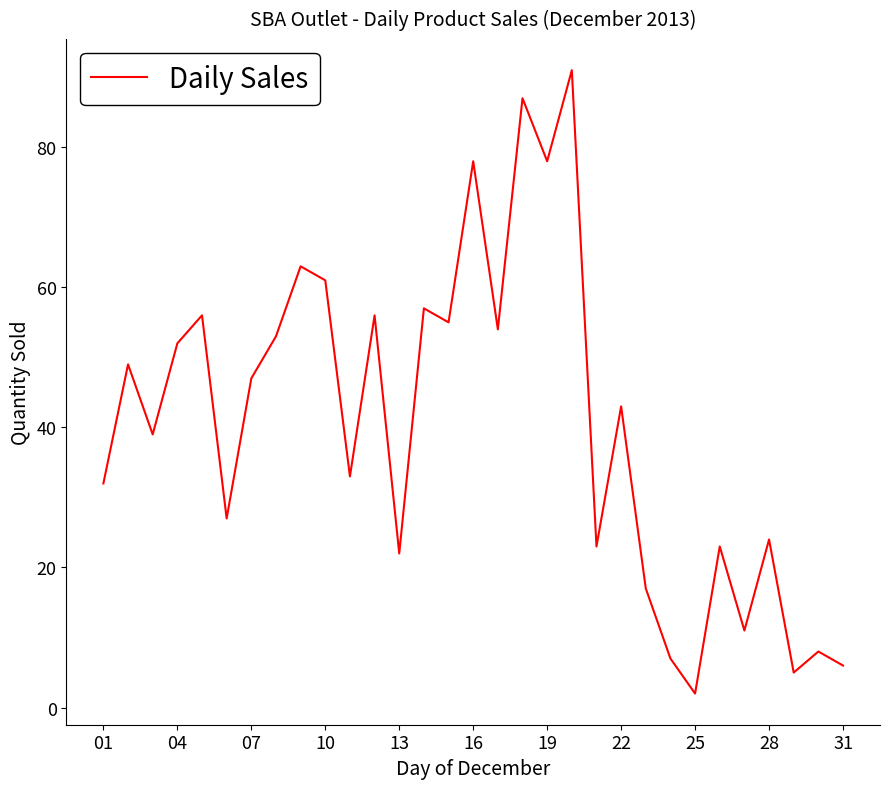

What is the maximum value shown in the chart?

91